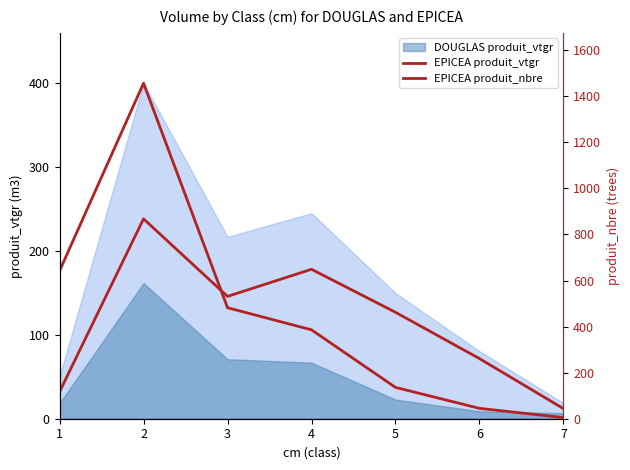

What is the total value across all series at 6?

116.6